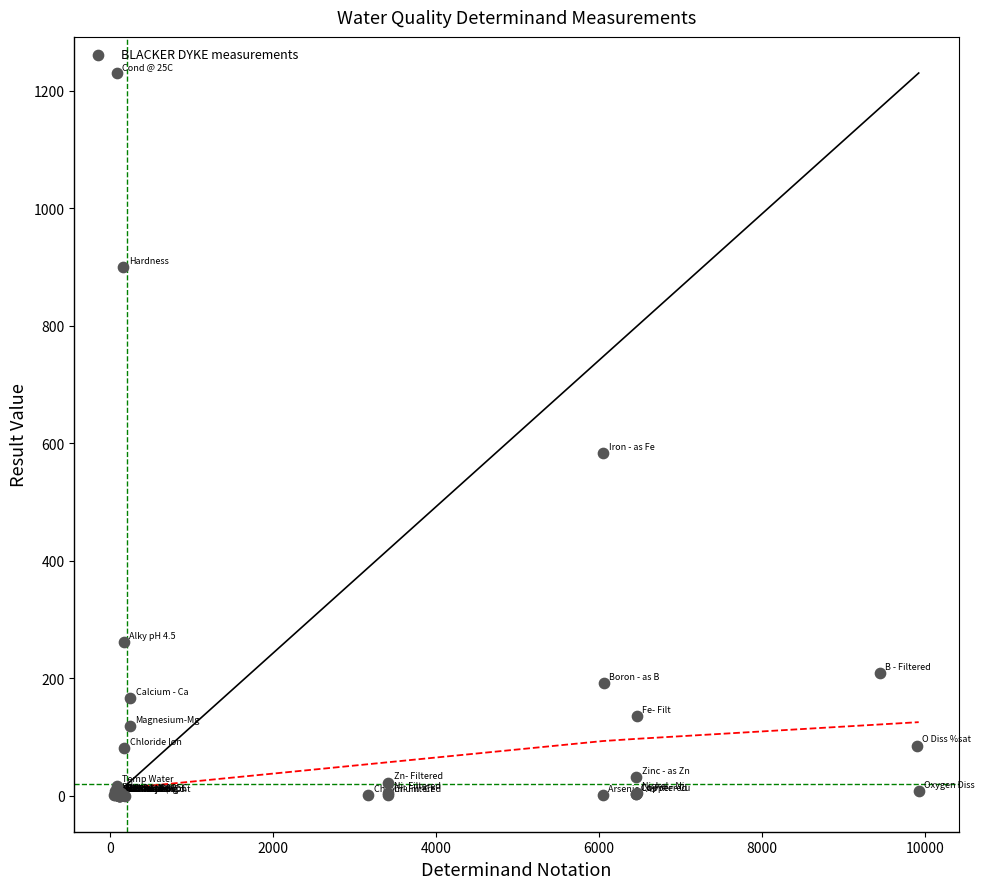

What Y value in the scatter plot is closest to 615?

583.0